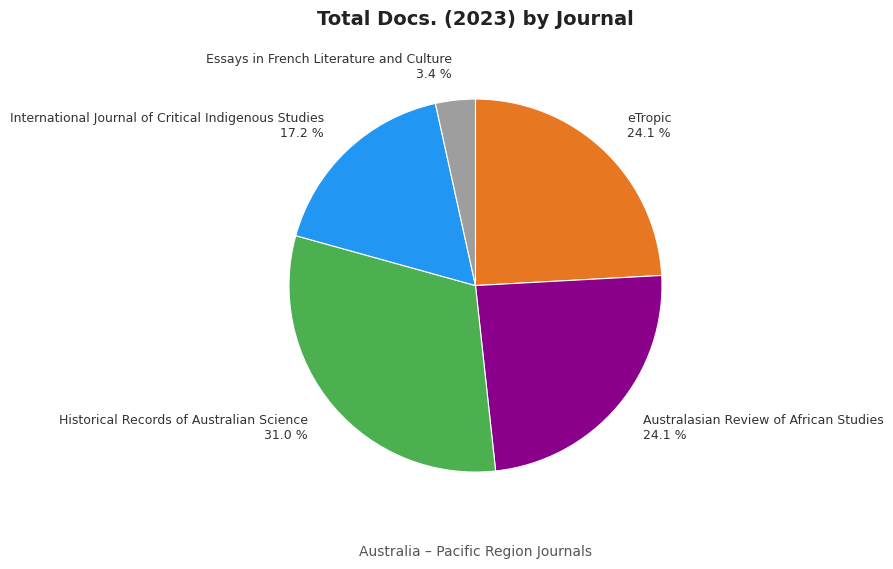

Which has a higher value, Historical Records of Australian Science or Essays in French Literature and Culture?

Historical Records of Australian Science